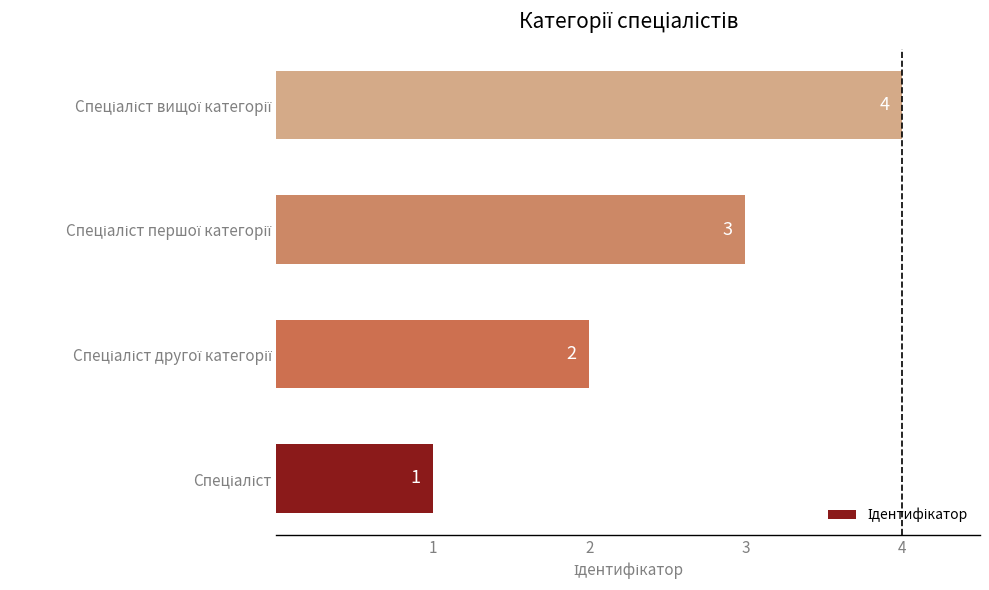

What is the sum of all values?

10